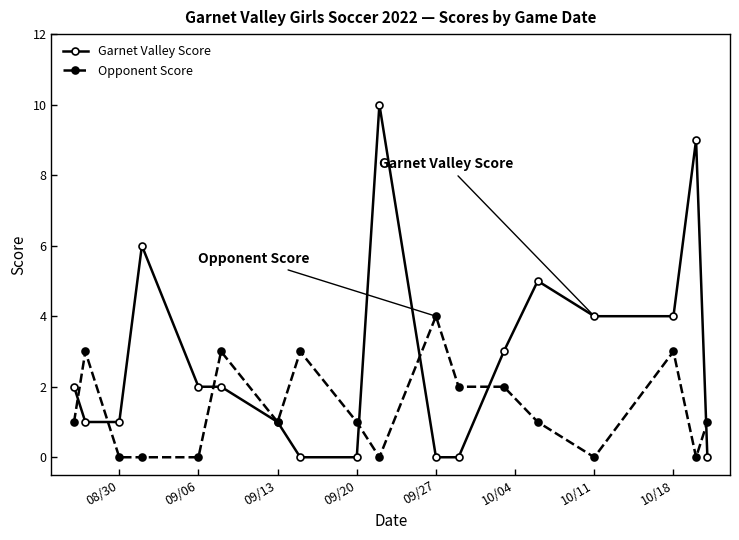

Does the chart display data point markers on the line(s)?

Yes